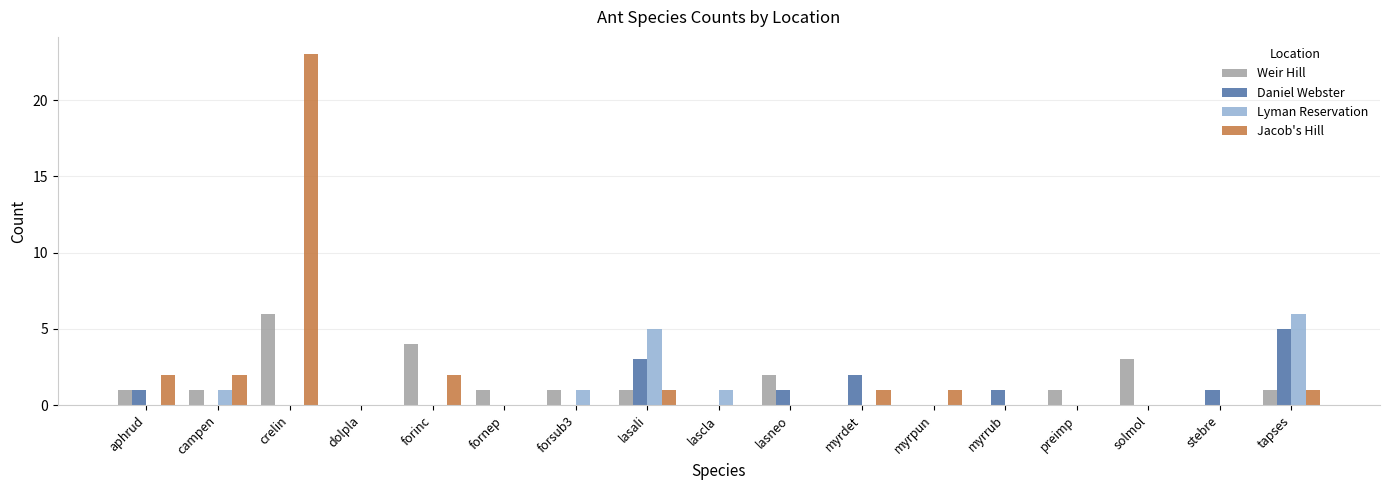

Count the number of categories in the chart.

17